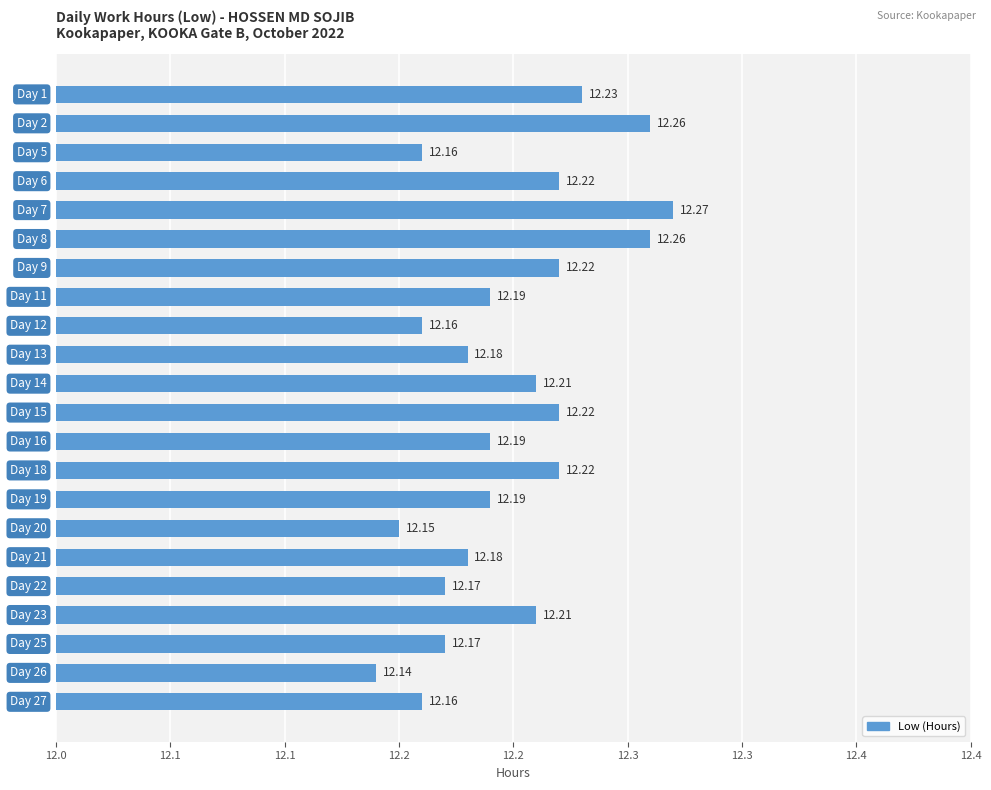

What is the sum of all values?

268.4